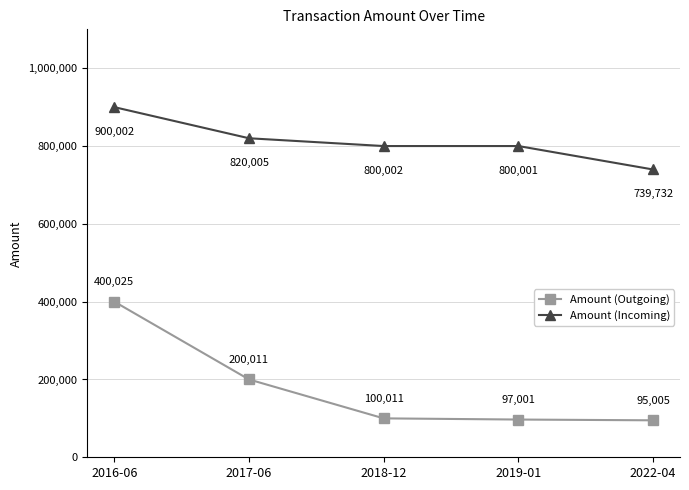

How many categories are shown in the chart?

5